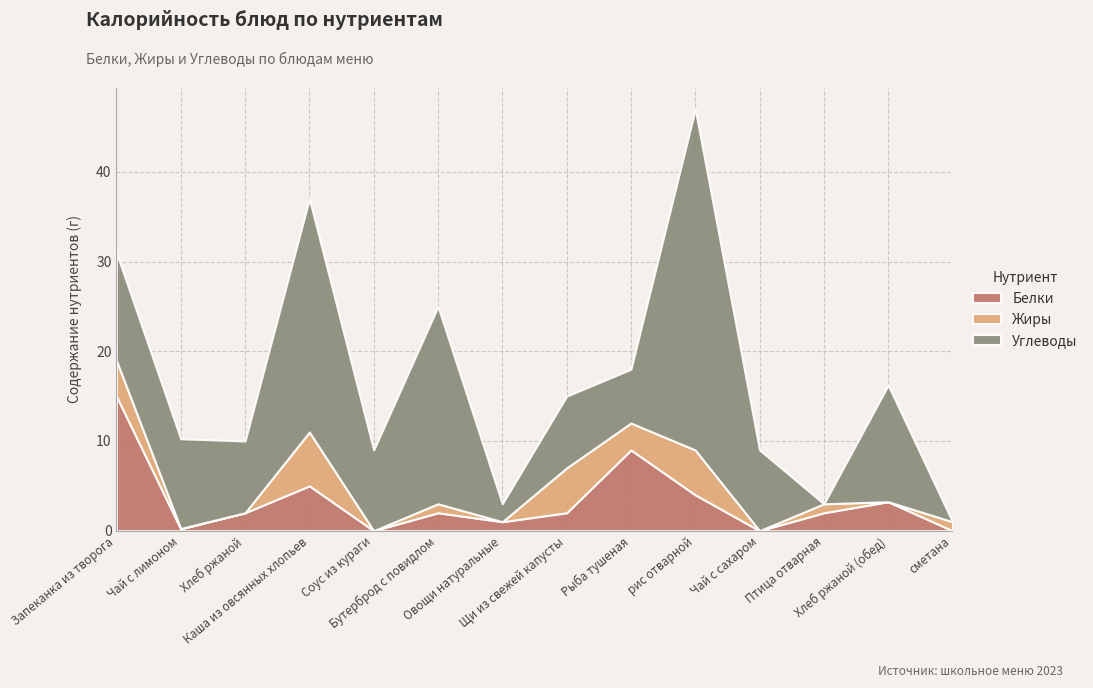

True or false: Жиры has more than 1 interior local peaks.

True